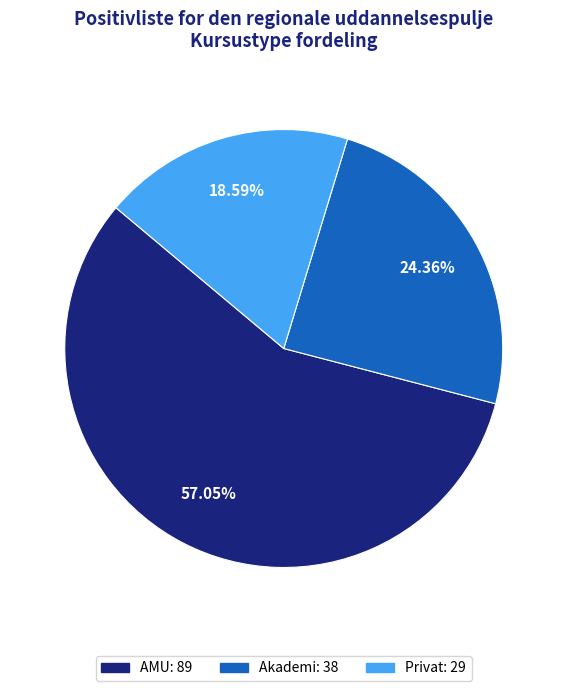

Is it true that Akademi is 33% of the pie?

False